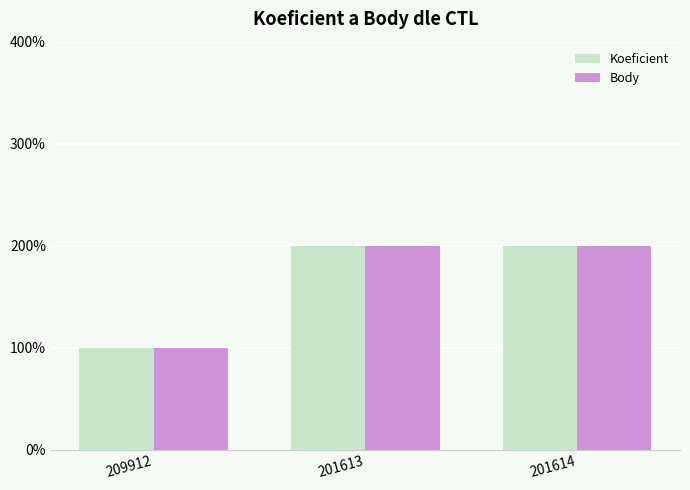

What are all the series names shown in the legend?

Koeficient, Body